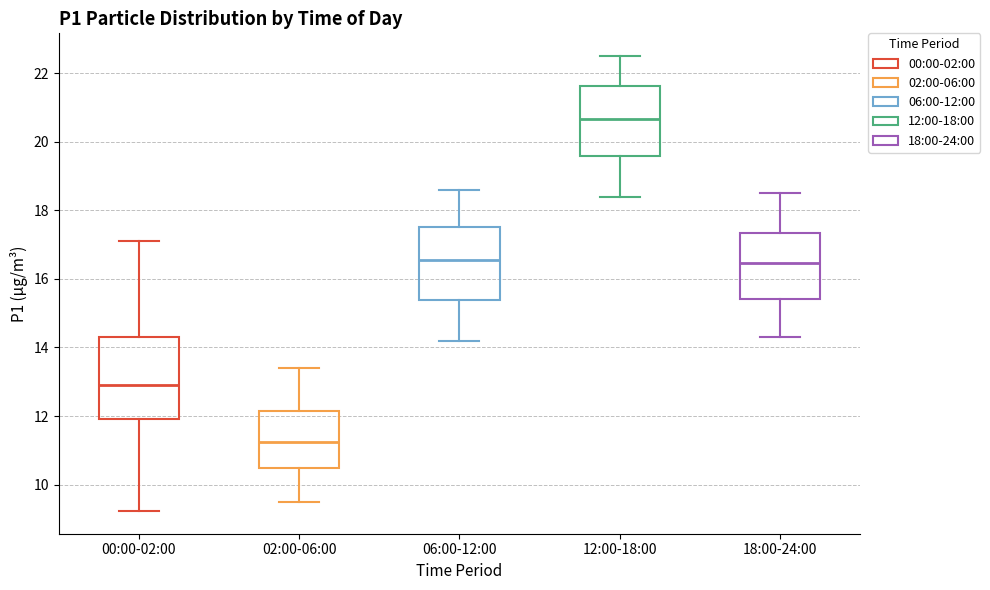

Reading left to right, transcribe this box plot: for each box, give where its median line is, the range the box spans, and where its two whiskers end, as read against the y-axis. The values are not printed on the chart, so give them approximately, as read against the axis.

00:00-02:00: median 13.0, box 12.0 to 14.4, whiskers 9.2 to 17.2
02:00-06:00: median 11.2, box 10.4 to 12.2, whiskers 9.6 to 13.4
06:00-12:00: median 16.6, box 15.4 to 17.6, whiskers 14.2 to 18.6
12:00-18:00: median 20.6, box 19.6 to 21.6, whiskers 18.4 to 22.6
18:00-24:00: median 16.4, box 15.4 to 17.4, whiskers 14.4 to 18.6